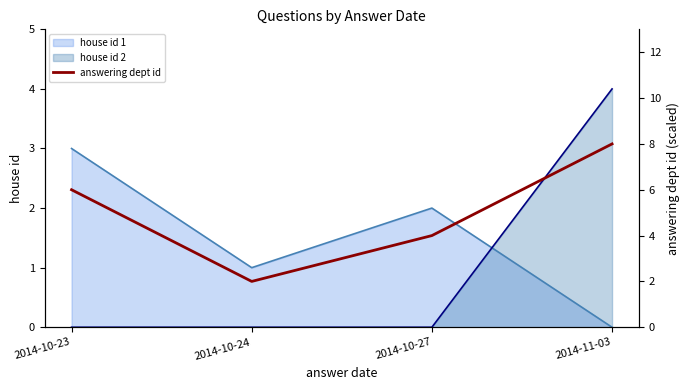

Which category has the lowest value in the house id 1 series?

2014-11-03